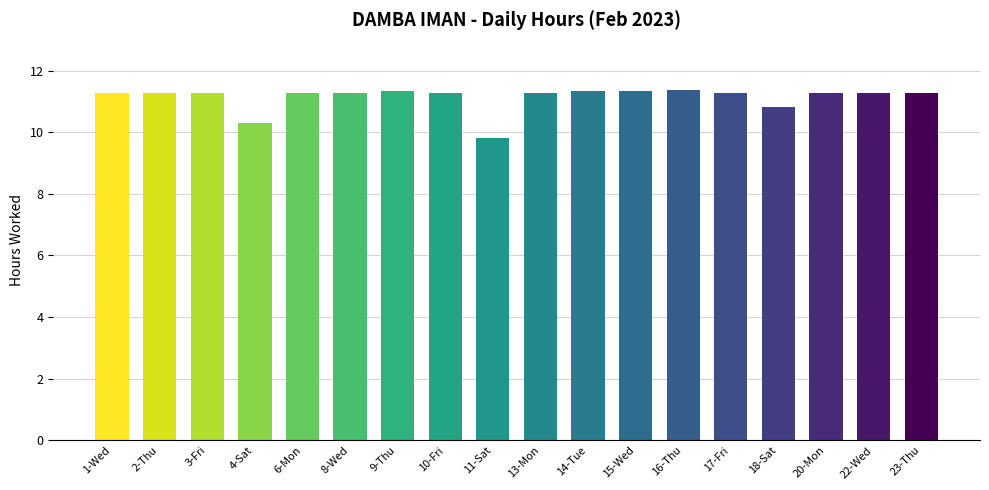

What is the label of the 13th bar from the right?

8-Wed